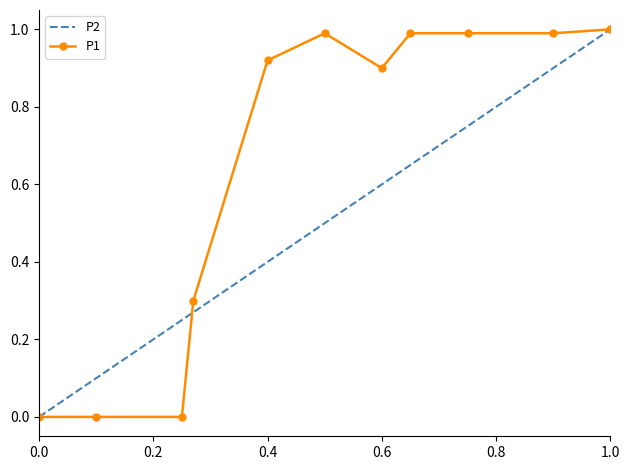

Which series has the largest total across all categories?

P1